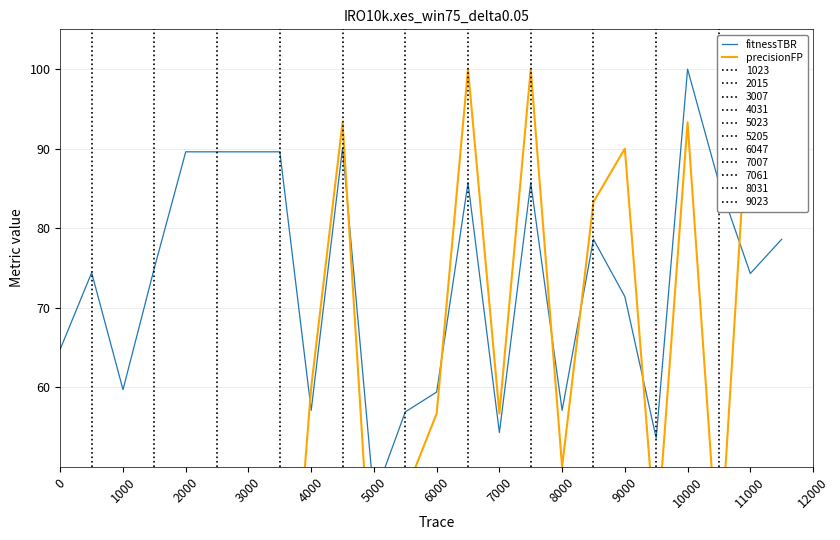

What are all the series names shown in the legend?

fitnessTBR, precisionFP